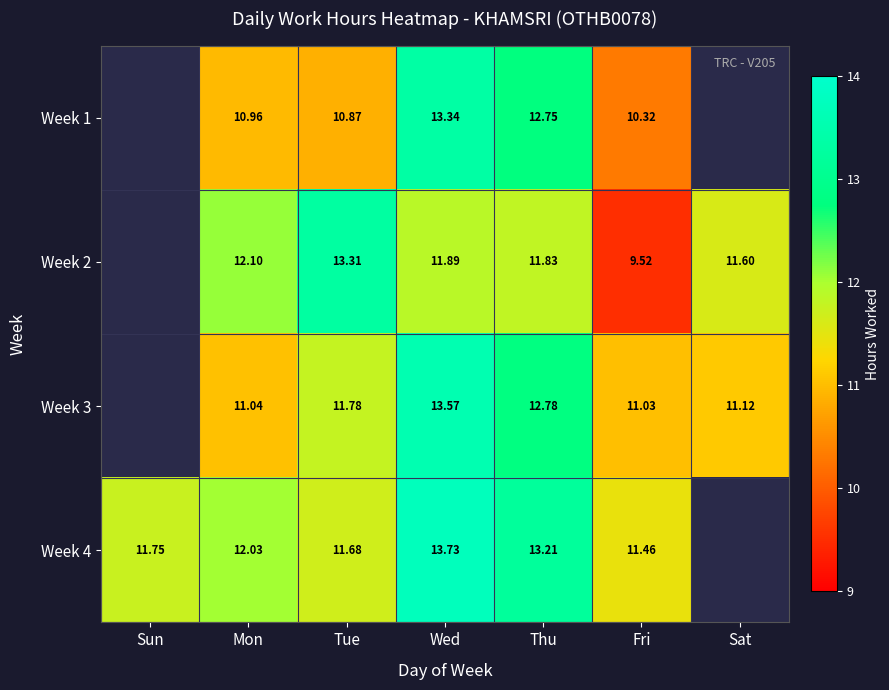

Is the value of Week 4 at Thu greater than the value of Week 1 at Wed?

No